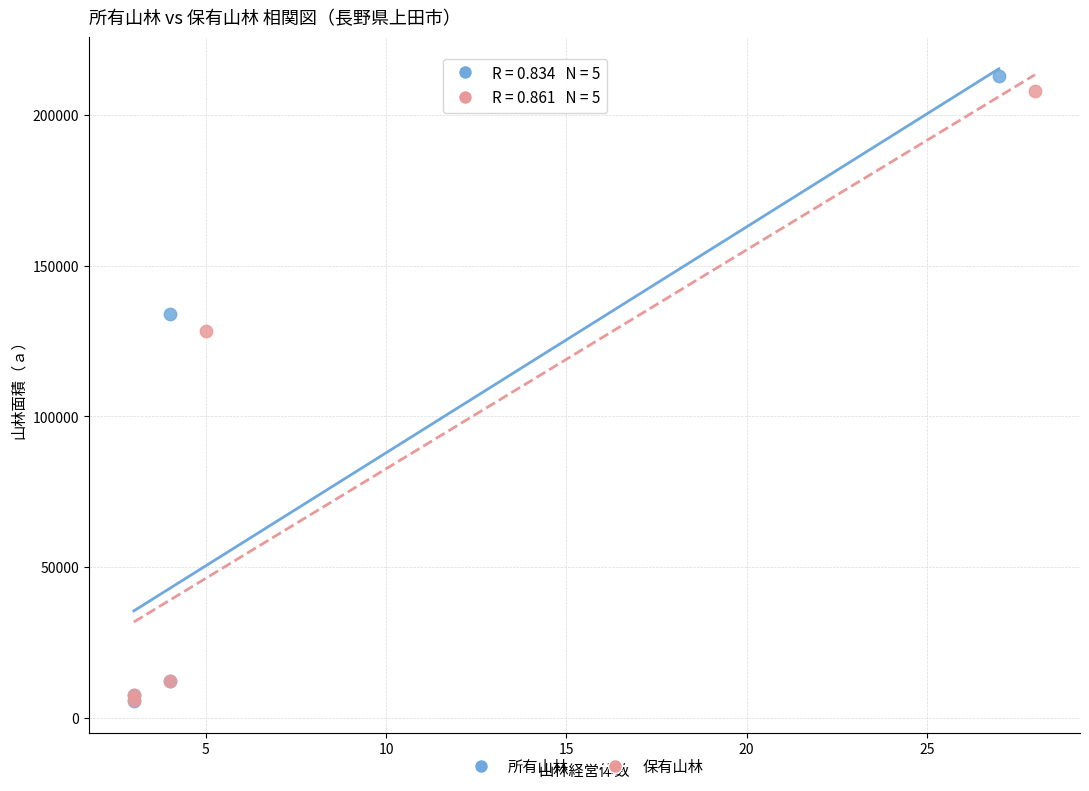

What are all the series names shown in the legend?

所有山林, 保有山林